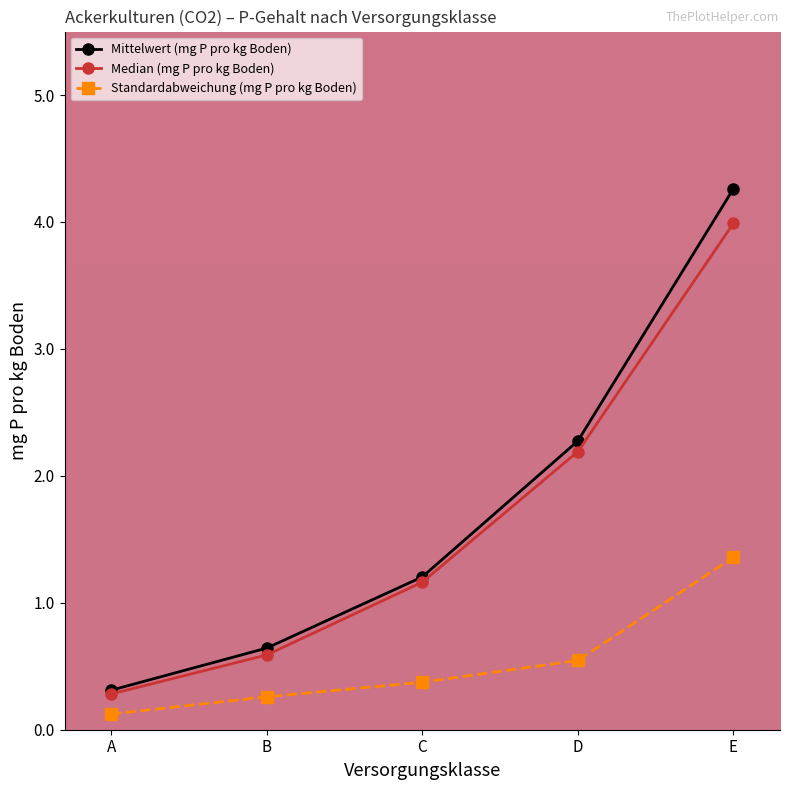

How many lines are shown in the chart?

3